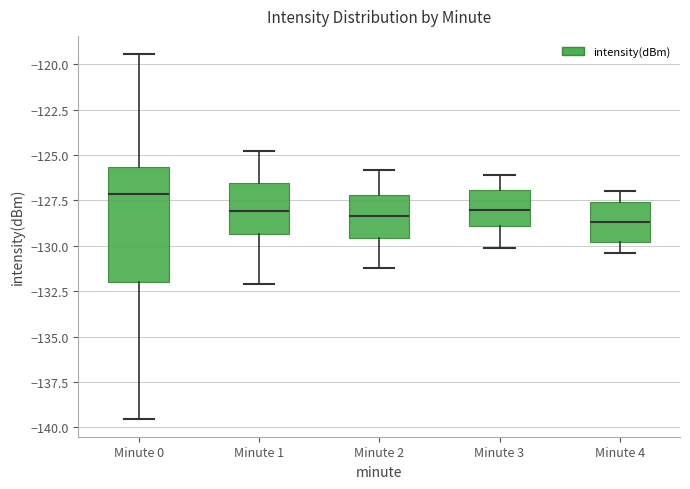

Which box has the highest median line?

Minute 0